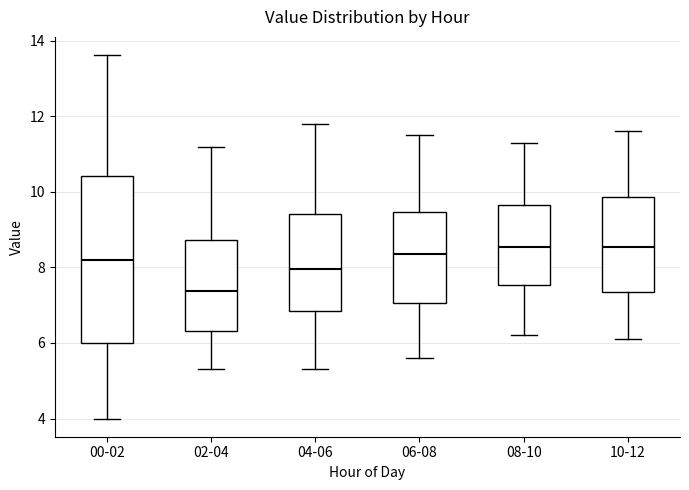

Reading left to right, transcribe this box plot: for each box, give where its median line is, the range the box spans, and where its two whiskers end, as read against the y-axis. The values are not printed on the chart, so give them approximately, as read against the axis.

00-02: median 8.2, box 6.0 to 10.4, whiskers 4.0 to 13.6
02-04: median 7.4, box 6.4 to 8.8, whiskers 5.4 to 11.2
04-06: median 8.0, box 6.8 to 9.4, whiskers 5.4 to 11.8
06-08: median 8.4, box 7.0 to 9.4, whiskers 5.6 to 11.6
08-10: median 8.6, box 7.6 to 9.6, whiskers 6.2 to 11.4
10-12: median 8.6, box 7.4 to 9.8, whiskers 6.2 to 11.6